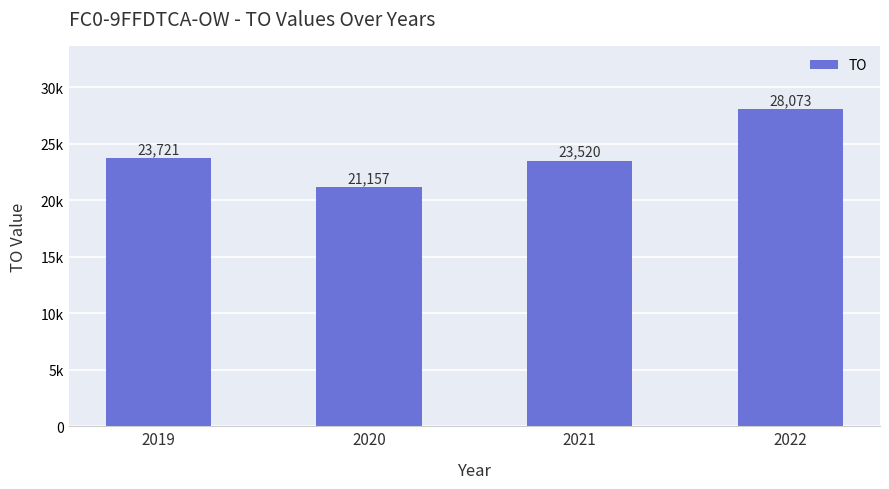

Are the bars horizontal?

No